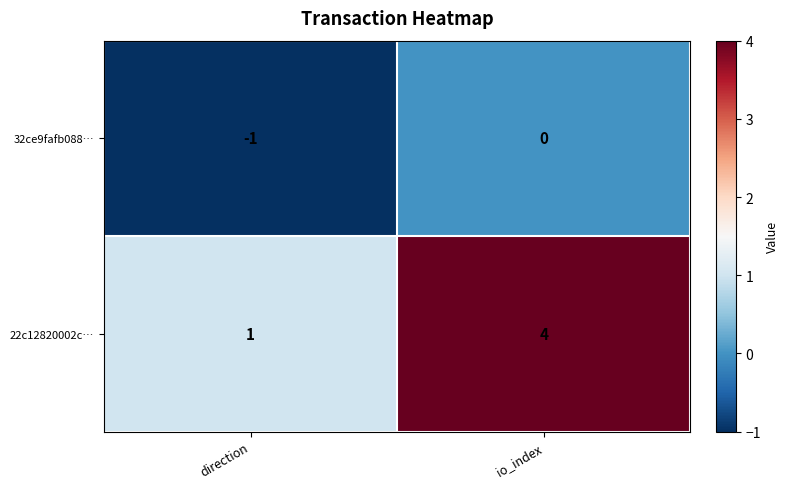

True or false: 22c12820002c… has a value of 2 at io_index.

False